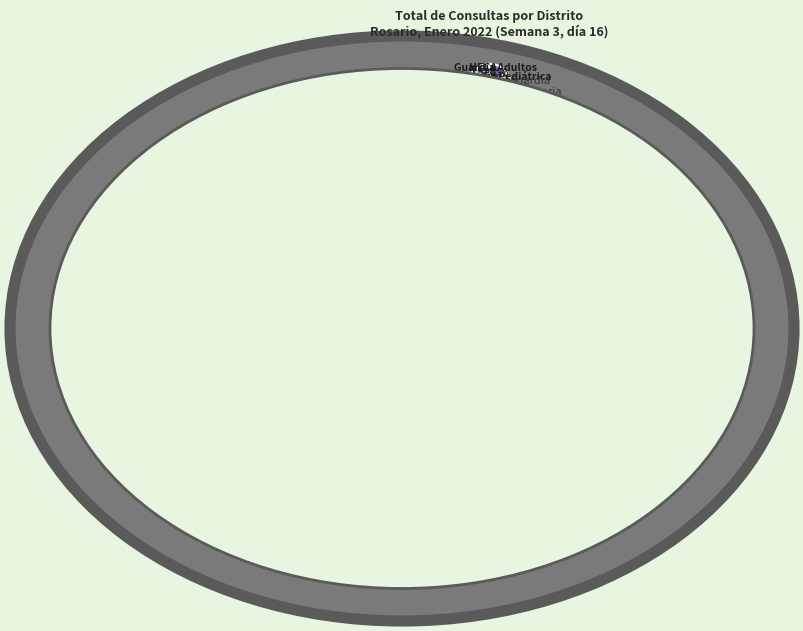

Is there a majority slice in this chart?

No